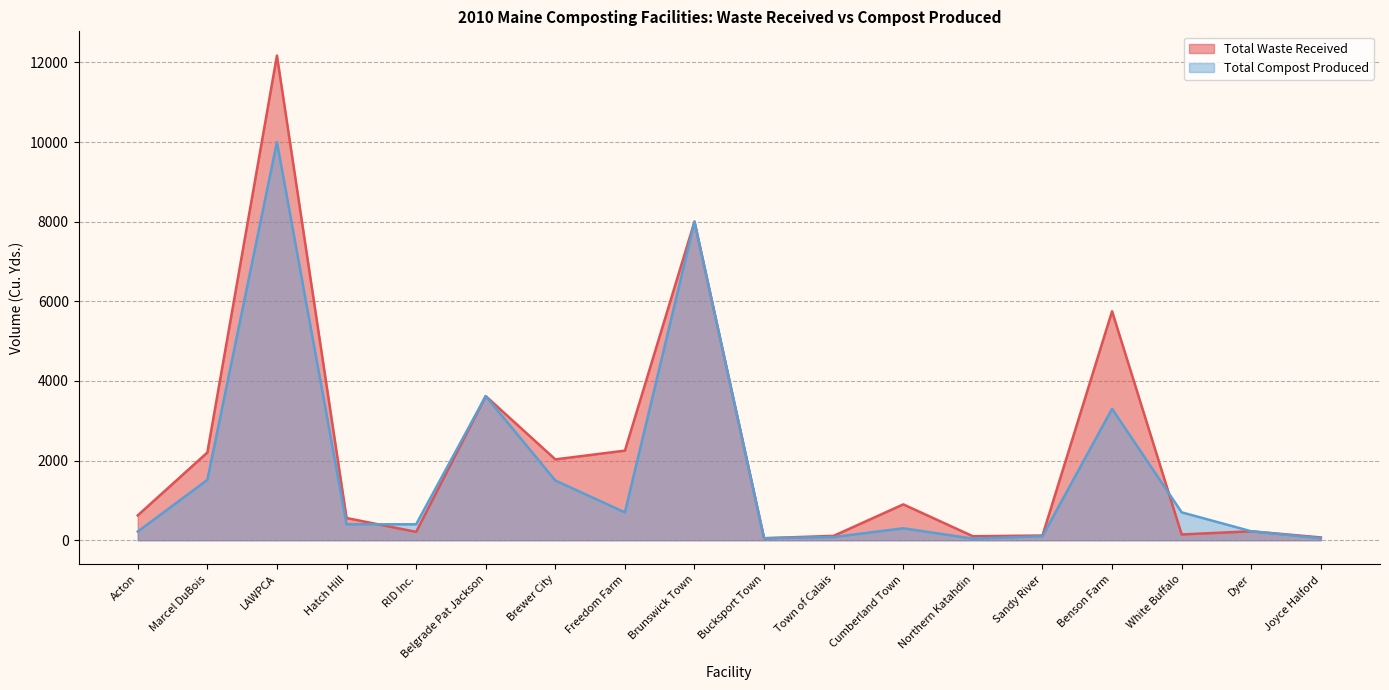

Reading left to right, what are all the values shown in this chart?

Total Waste Received: 624	2203	12171	558	210	3620	2030	2250	8000	50	110	900	100	118	5750	145	225	70
Total Compost Produced: 218	1515	10000	400	400	3620	1500	700	8000	50	80	300	40	100	3300	700	225	50